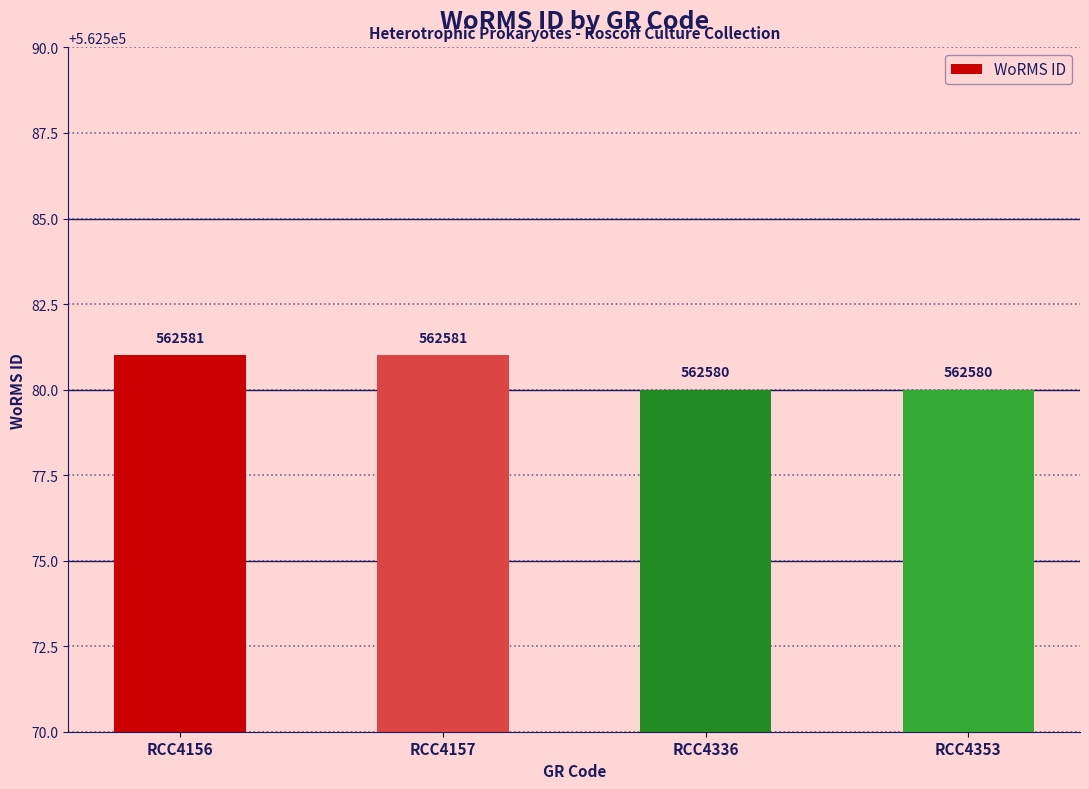

The value at RCC4353 is 562580. True or false?

True